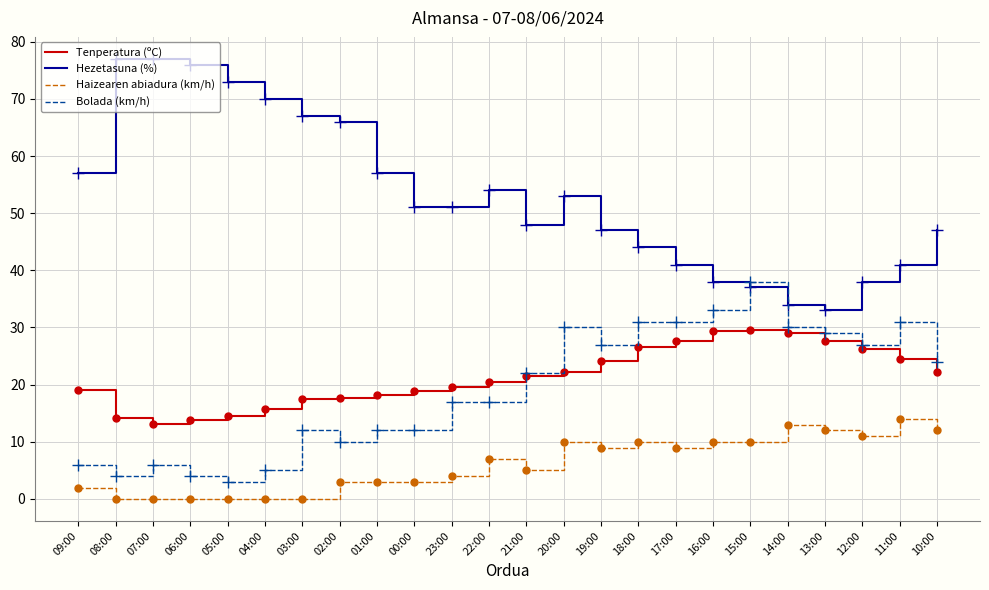

Where is Haizearen abiadura (km/h) nearest to the value 7?

22:00